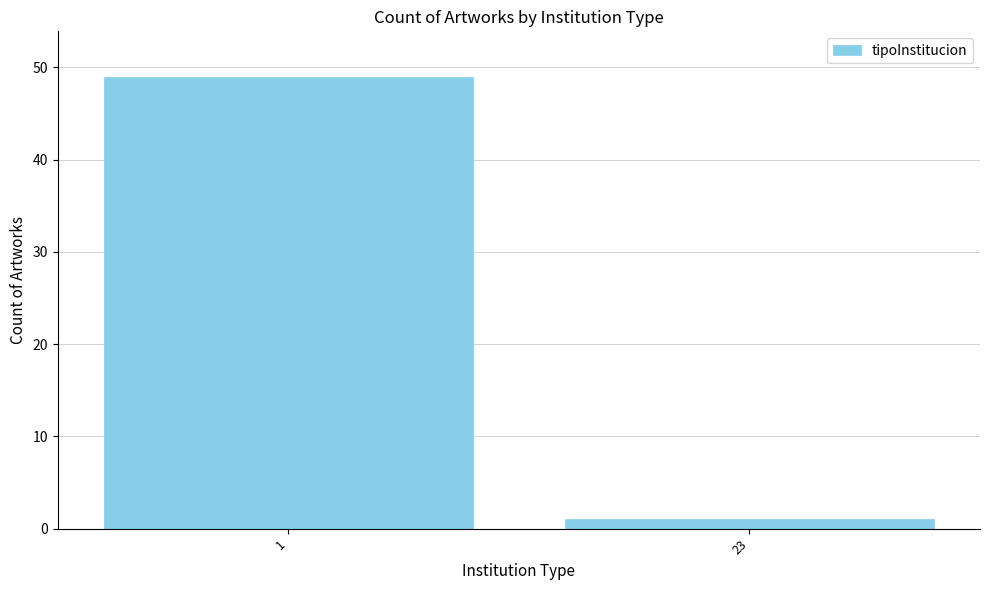

Reading left to right, extract all data points from this chart.

49	1